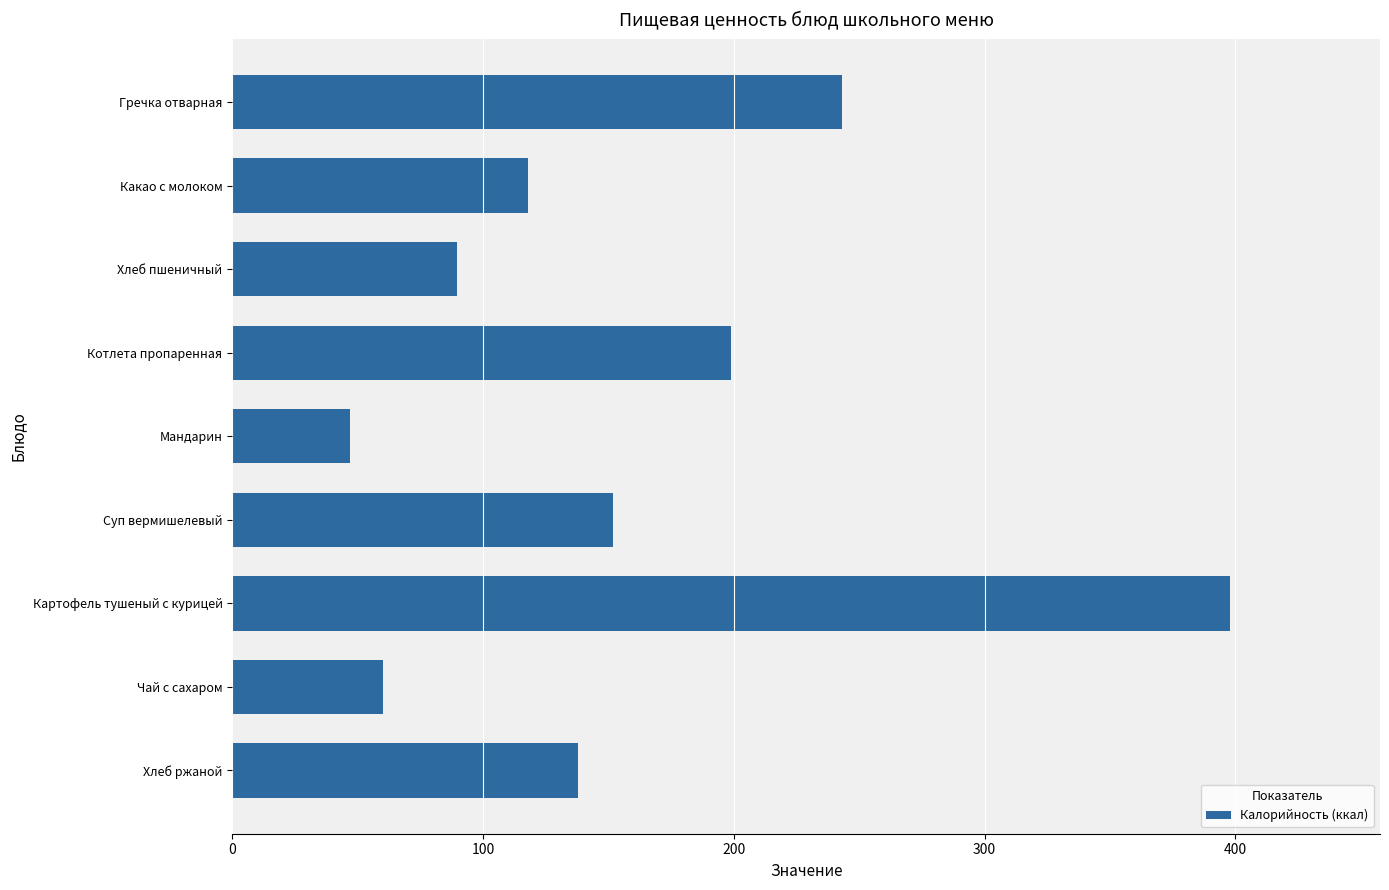

The value at Картофель тушеный с курицей is 271.2. True or false?

False